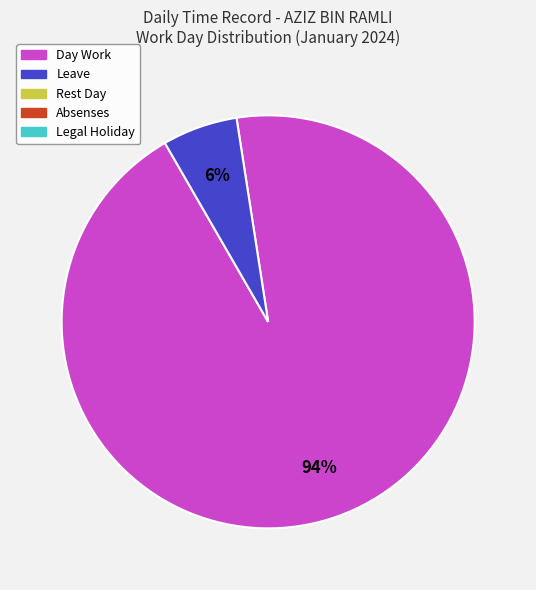

Count the number of slices in the pie.

2